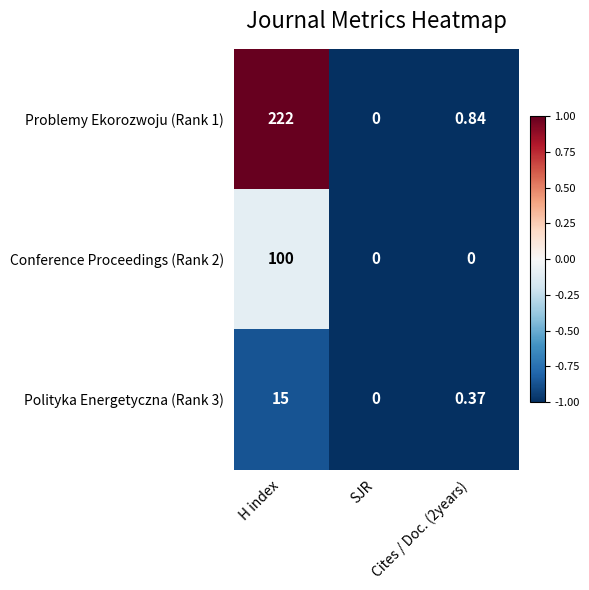

Is the value of Polityka Energetyczna (Rank 3) at Cites / Doc. (2years) greater than the value of Problemy Ekorozwoju (Rank 1) at Cites / Doc. (2years)?

No